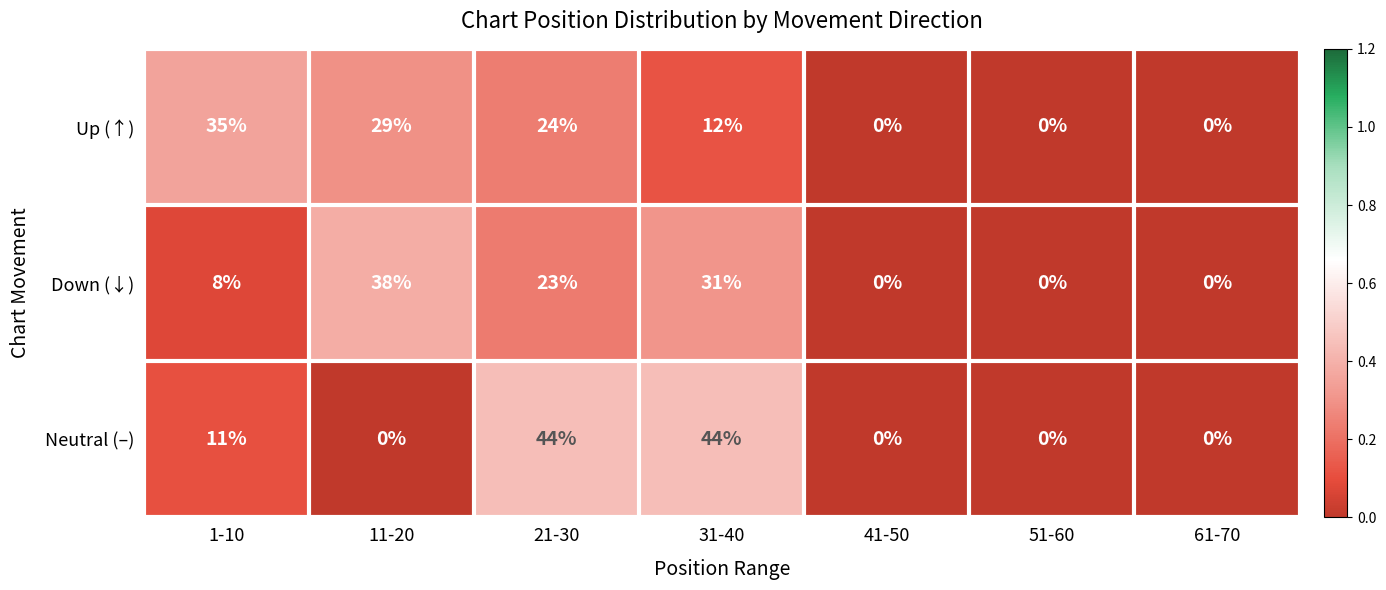

What is the spread (max minus min) of values at 31-40?

32